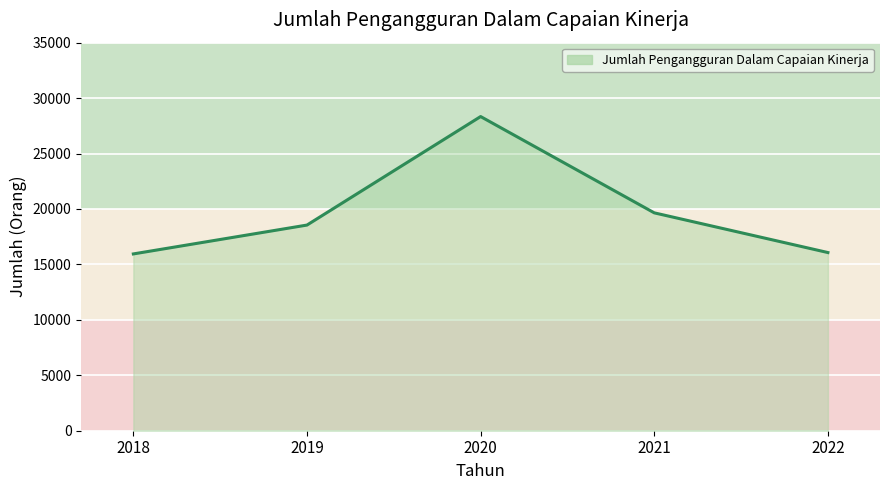

What is the average value?

19710